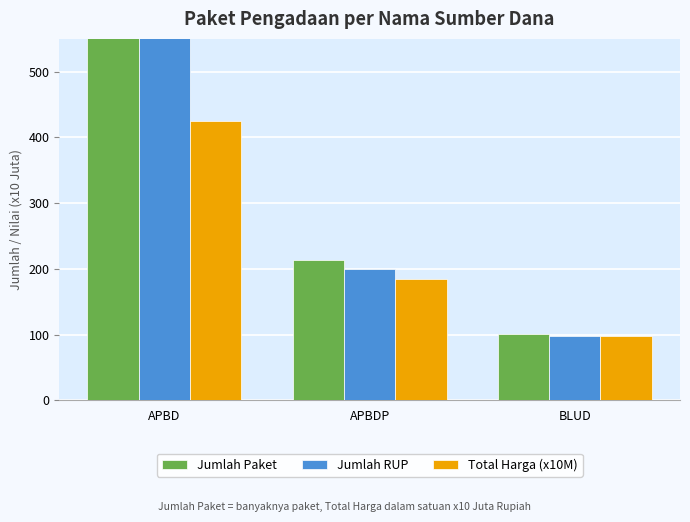

Rank the series by their maximum value, from highest to lowest.

Jumlah Paket, Jumlah RUP, Total Harga (x10M)